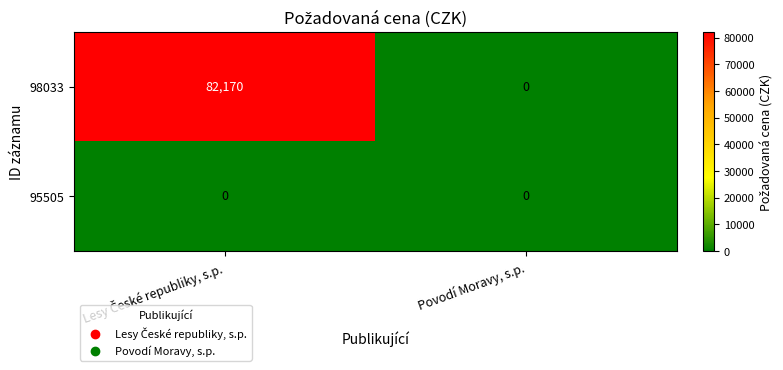

Is it true that 98033 equals -36645 at Povodí Moravy, s.p.?

False